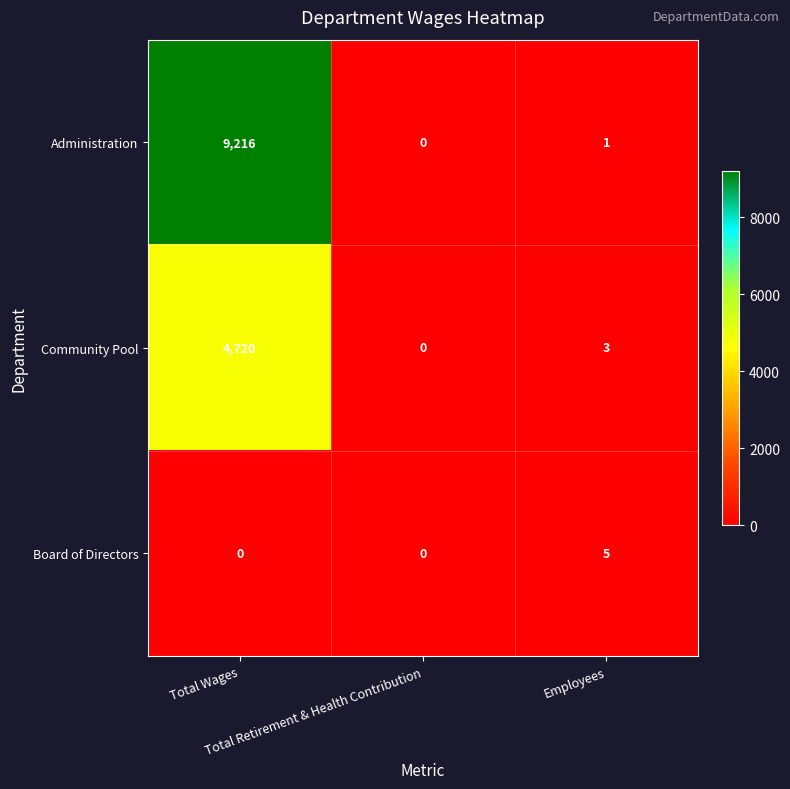

How many series are shown in this chart?

3